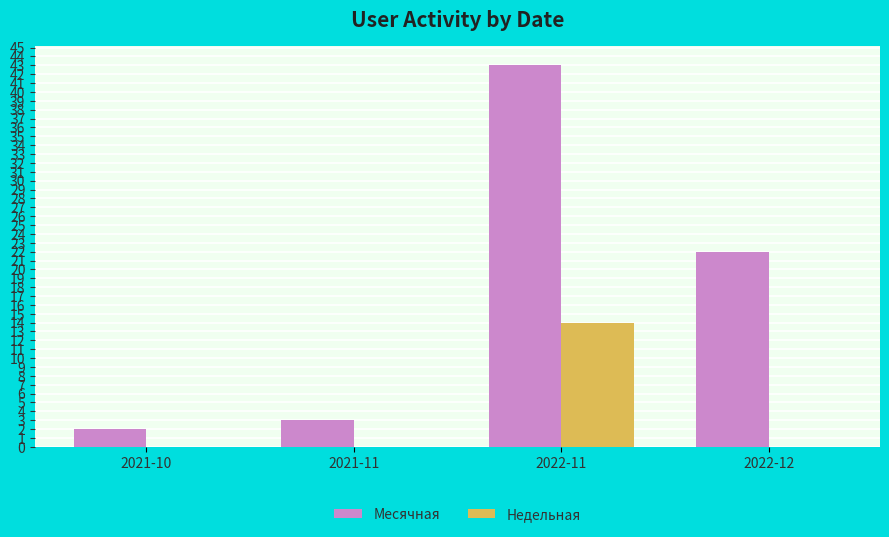

True or false: Недельная has a value of -8 at 2022-12.

False